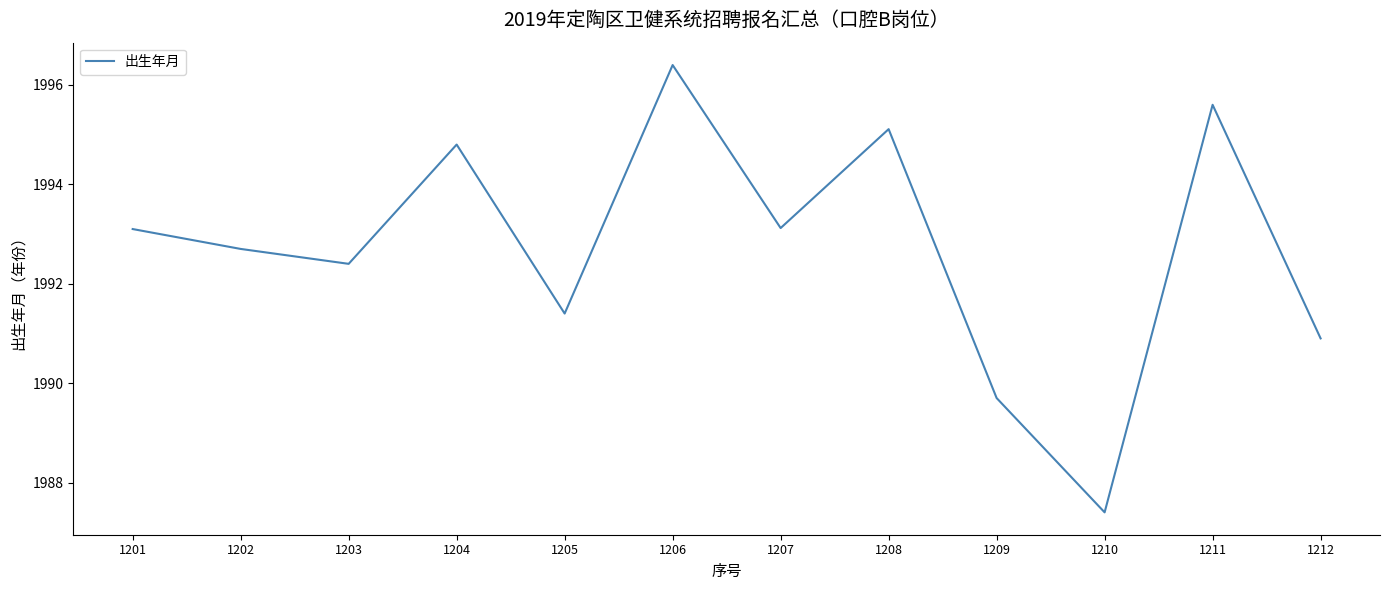

What is the difference between the second highest and minimum values?

8.2